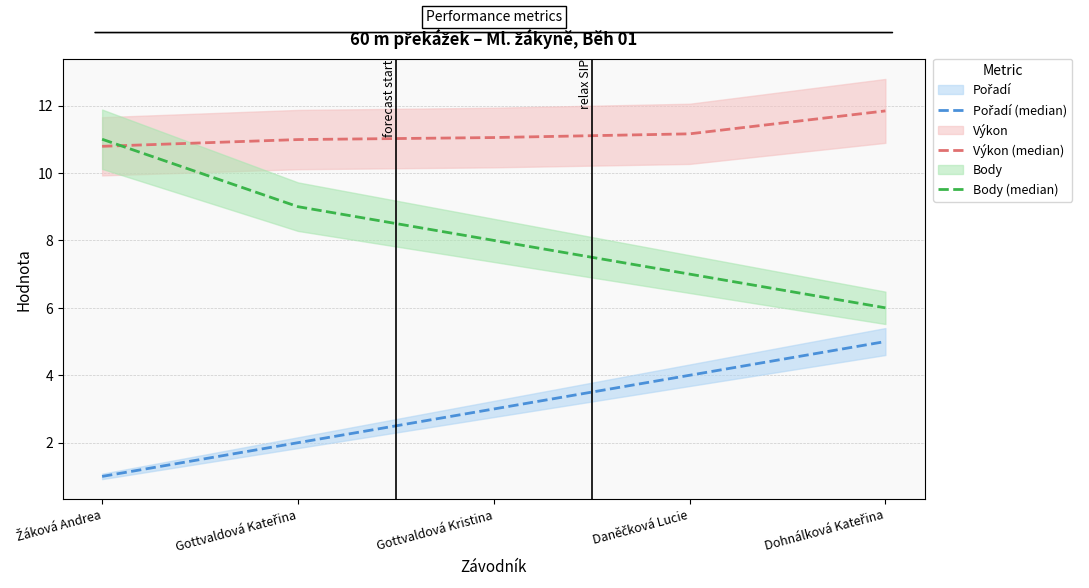

What value does the Pořadí (median) series have at Dohnálková Kateřina?

5.0